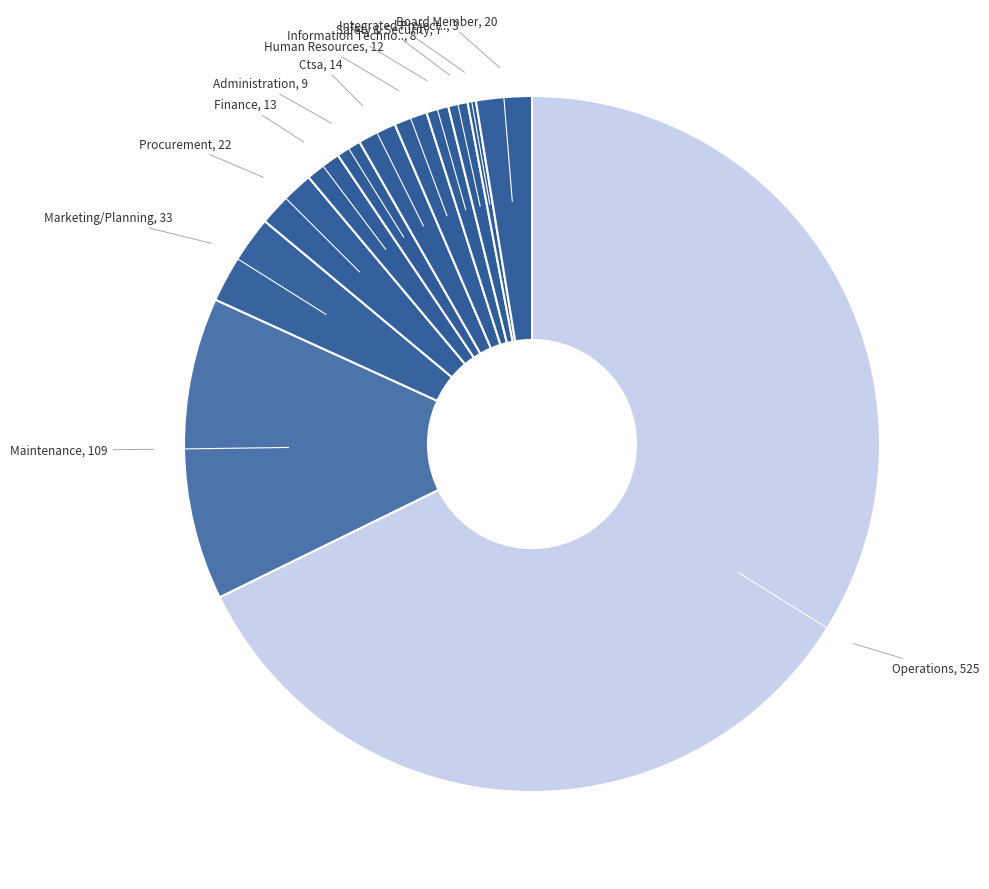

How many slices are in this pie chart?

12